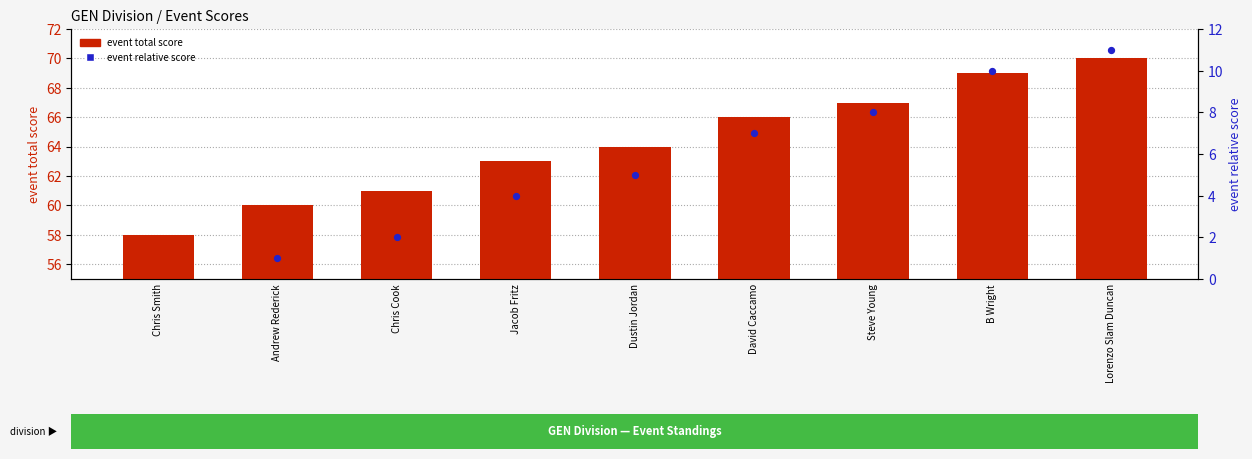

Which series contains the highest Y value?

event total score